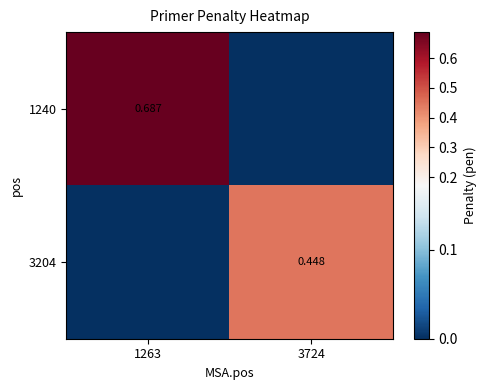

Is the value of 1240 at 1263 greater than the value of 3204 at 3724?

Yes